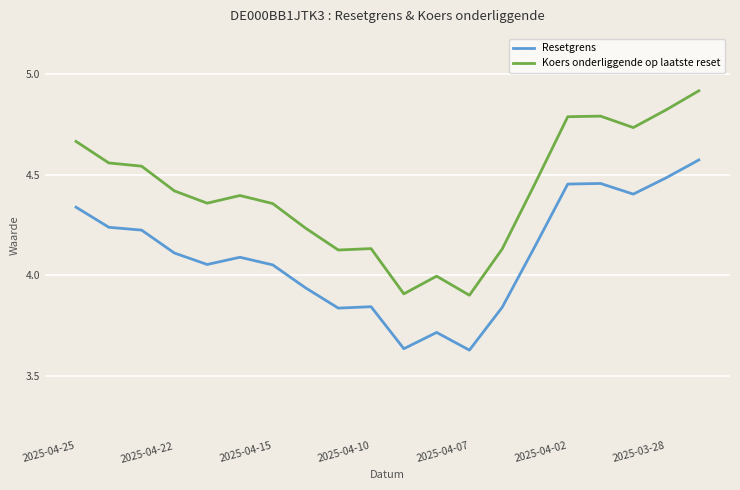

What is the difference between the maximum and minimum values in the Resetgrens series?

0.9